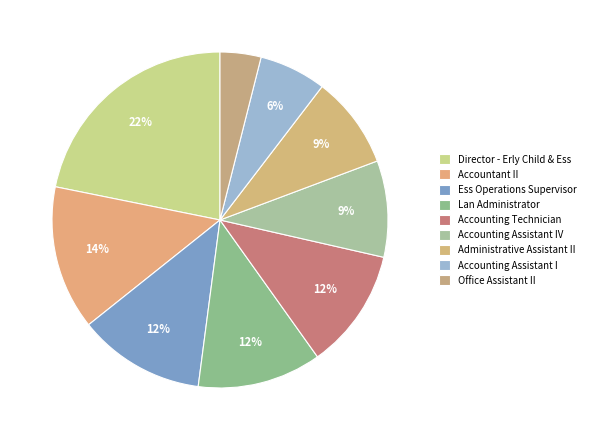

What is the ratio of the value at Administrative Assistant II to the value at Office Assistant II?

2.3